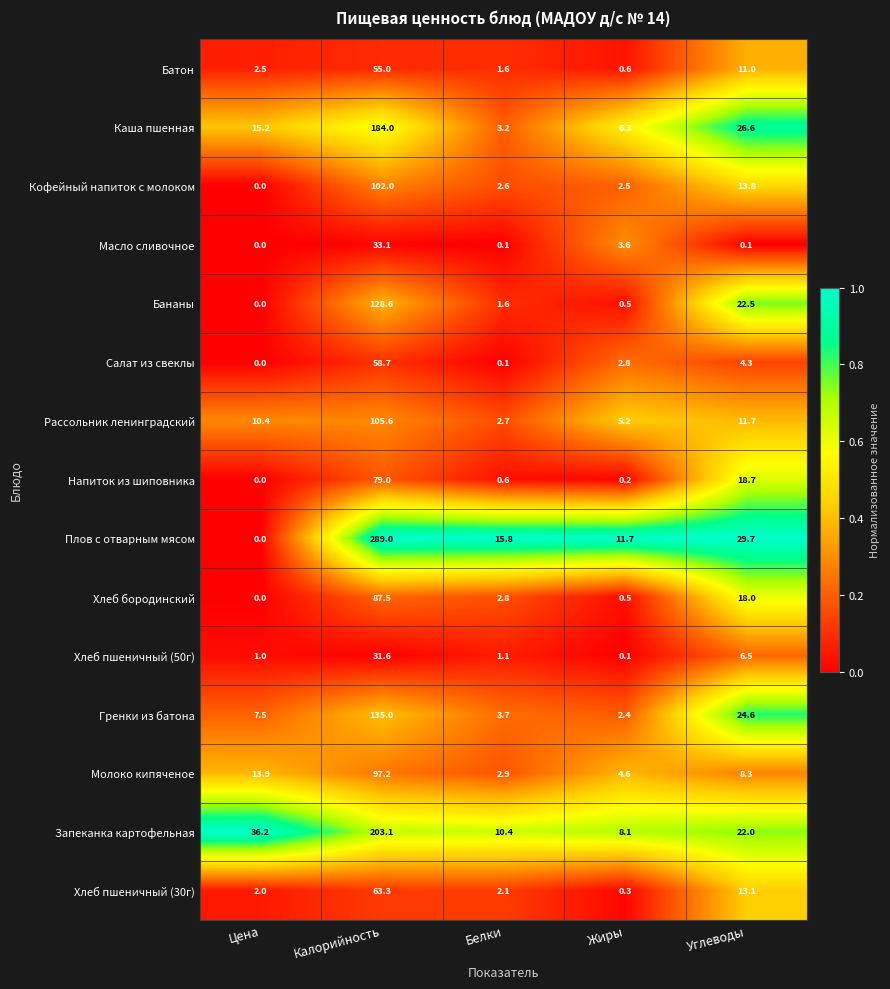

What is the difference between the second highest and minimum values in the Салат из свеклы series?

4.3